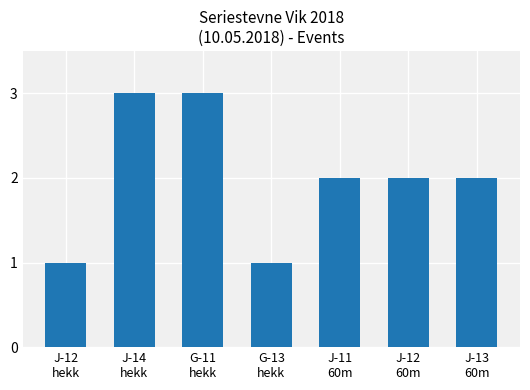

What is the value of the 4th bar from the left?

1